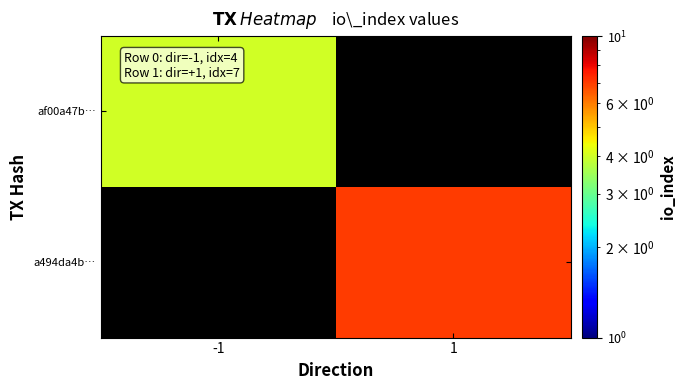

Which series has the widest spread of values?

af00a47b…